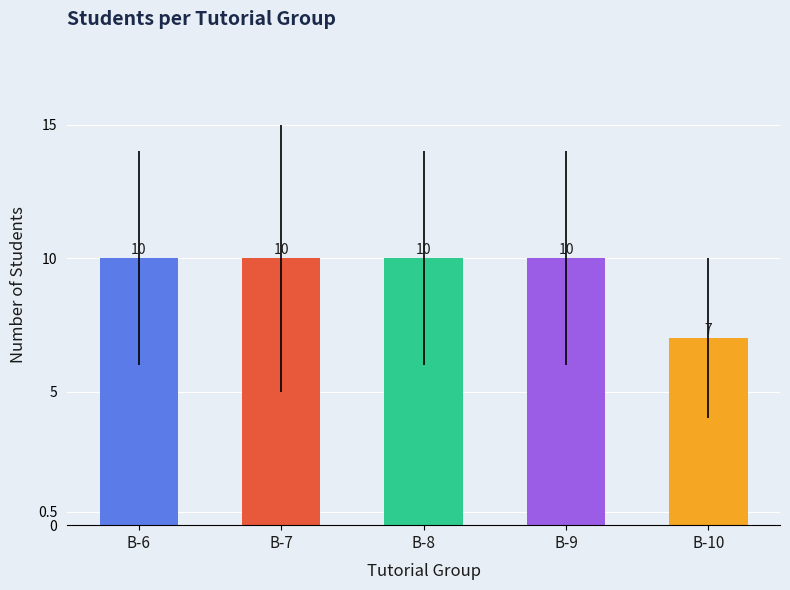

At which category does the chart reach its minimum across all series?

B-10